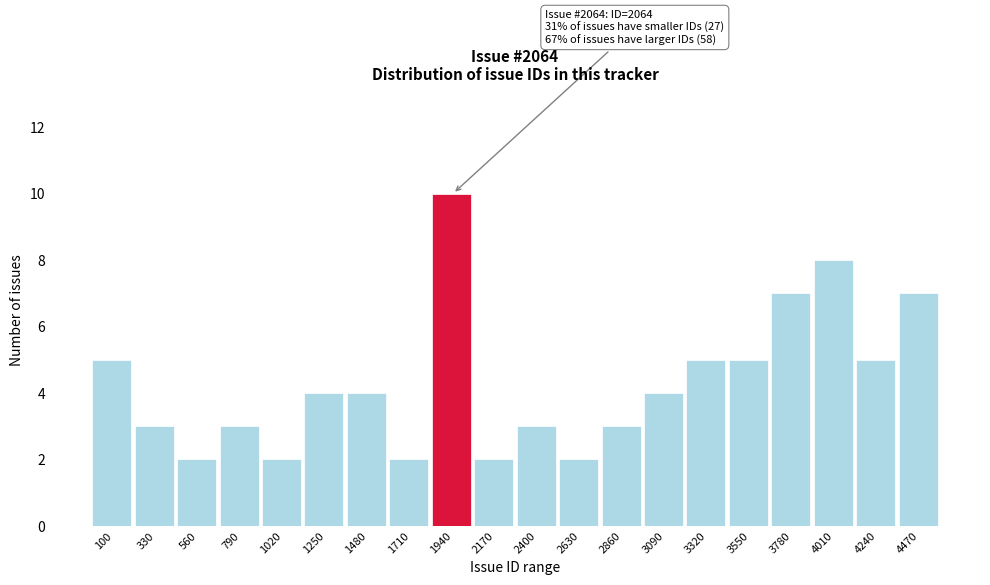

Reading left to right, extract all data points from this chart.

5	3	2	3	2	4	4	2	10	2	3	2	3	4	5	5	7	8	5	7